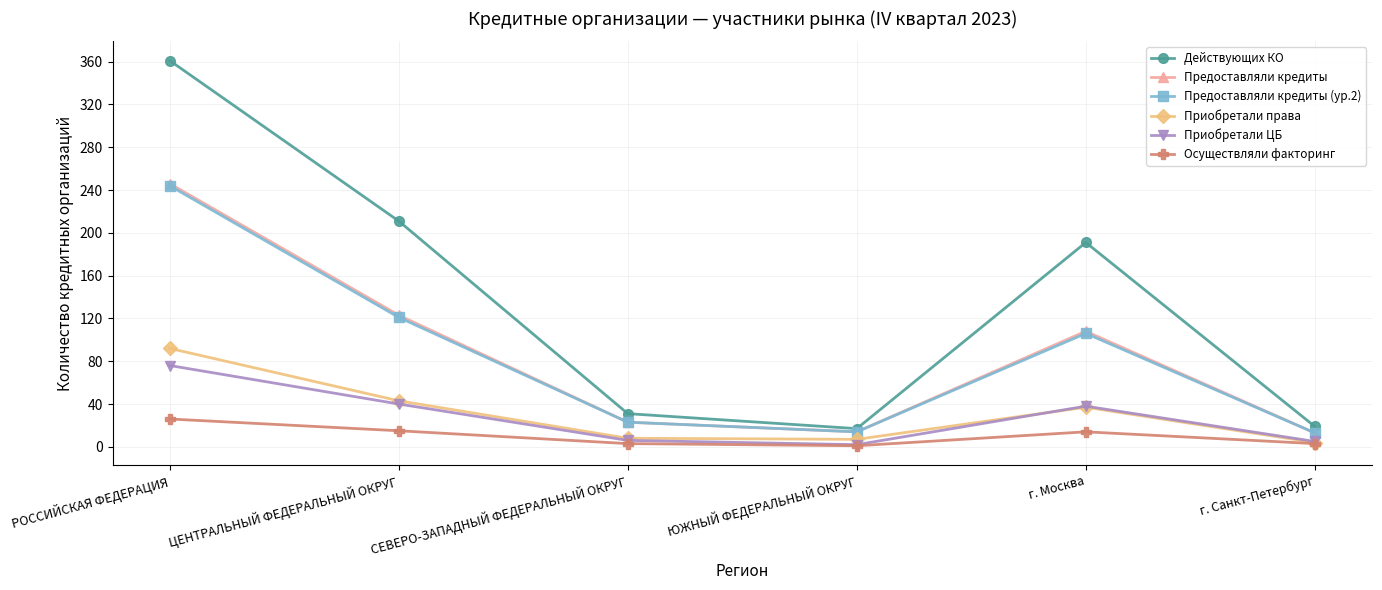

Which series has the largest range (max minus min)?

Действующих КО